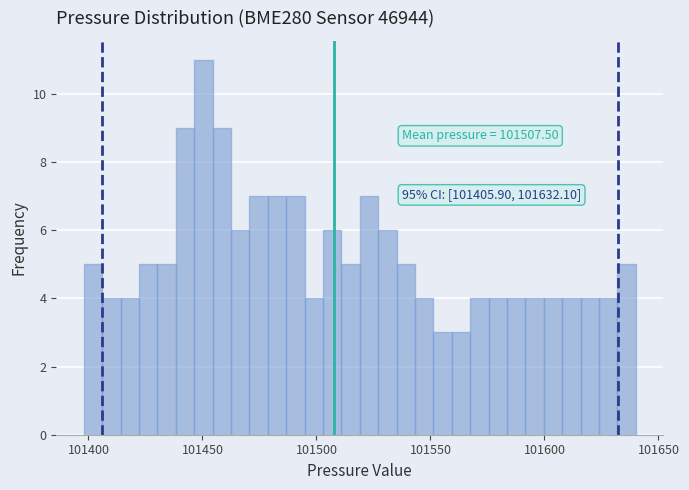

Around what value on the x-axis is the tallest bar? Give the approximate position of its centre, as read against the axis.

101450